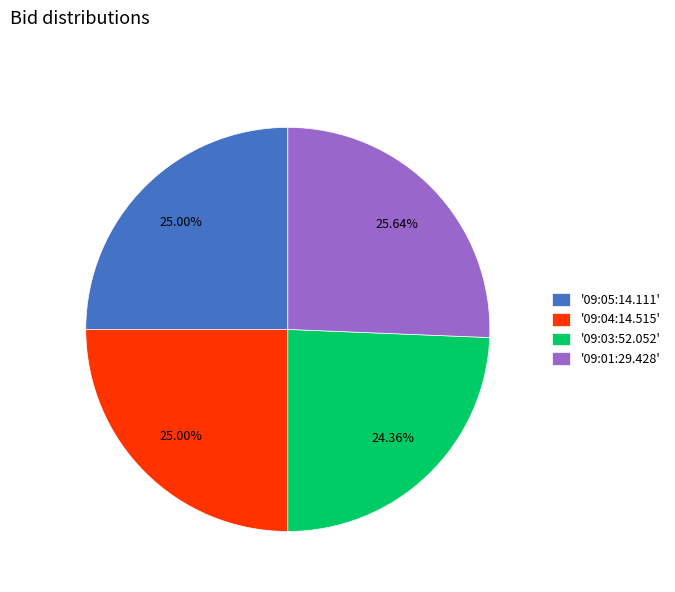

Do '09:05:14.111' and '09:03:52.052' together represent more than half of the pie?

No